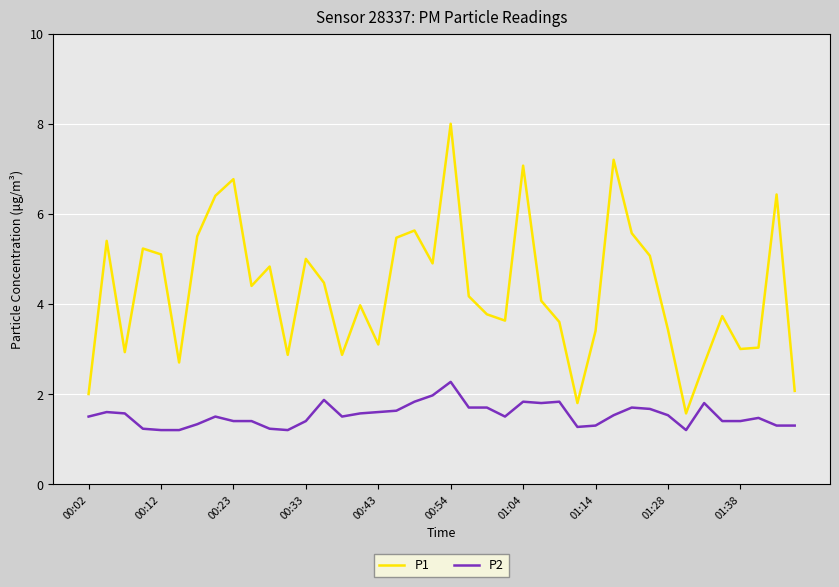

What is the difference between the maximum and minimum values in the P1 series?

6.4